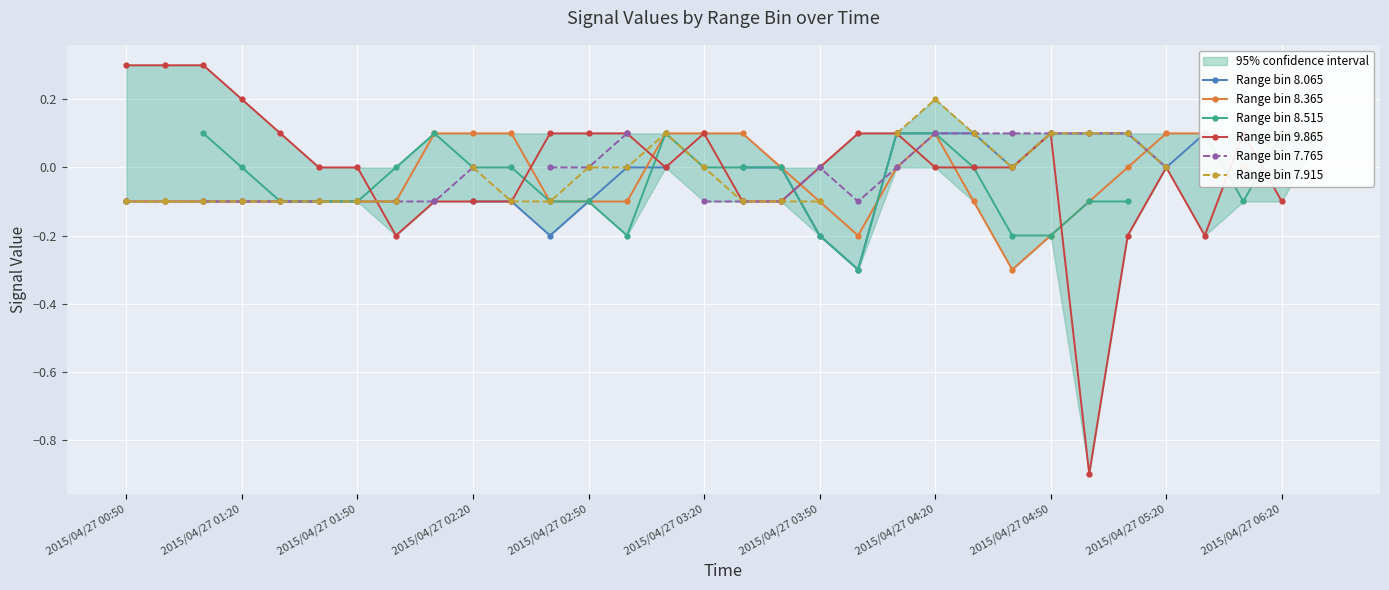

True or false: Range bin 7.915 and Range bin 8.515 cross at least once.

True